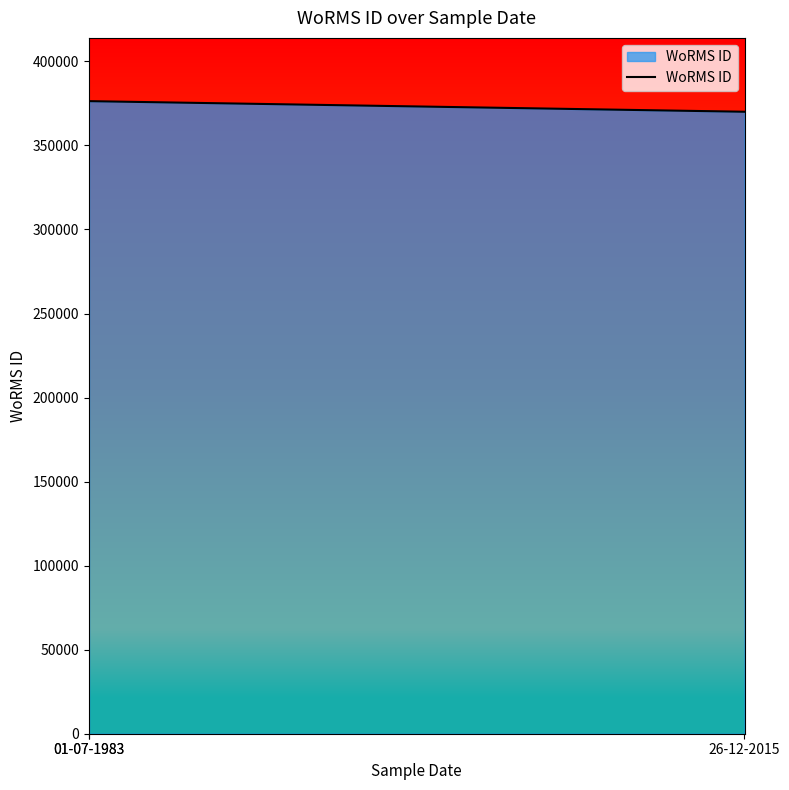

What is the change in value from 01-07-1983 to 26-12-2015?

-6306